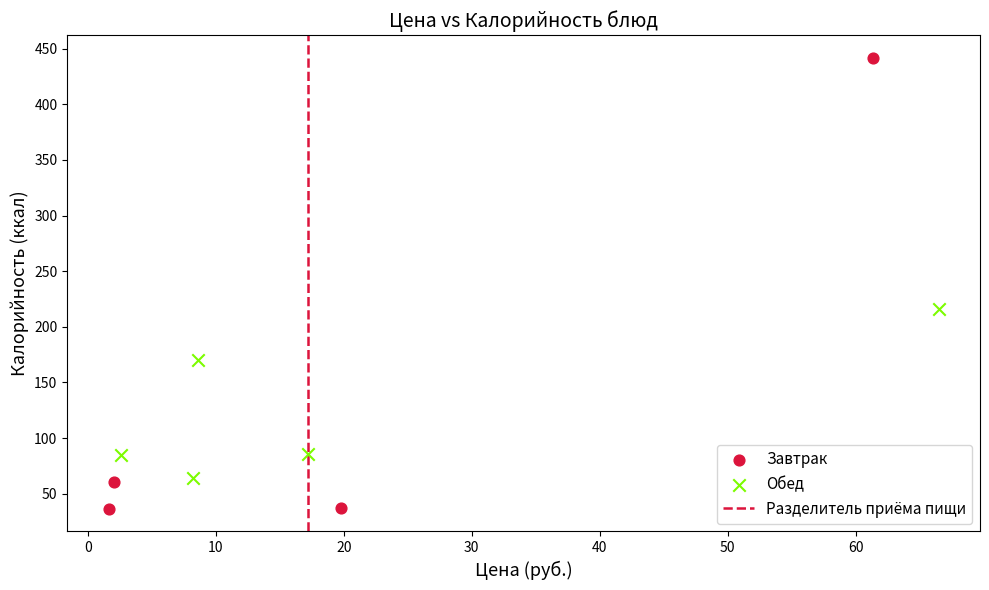

Which series reaches the minimum Y coordinate?

Завтрак